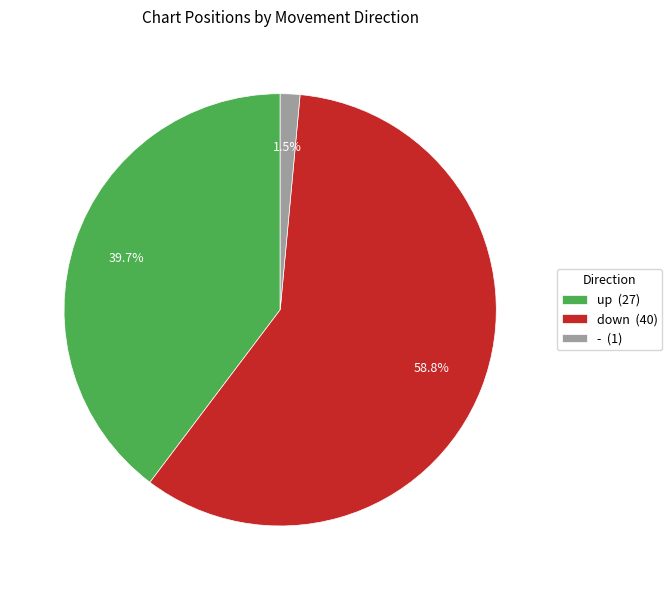

Does down (40) account for over 50% of the chart?

Yes